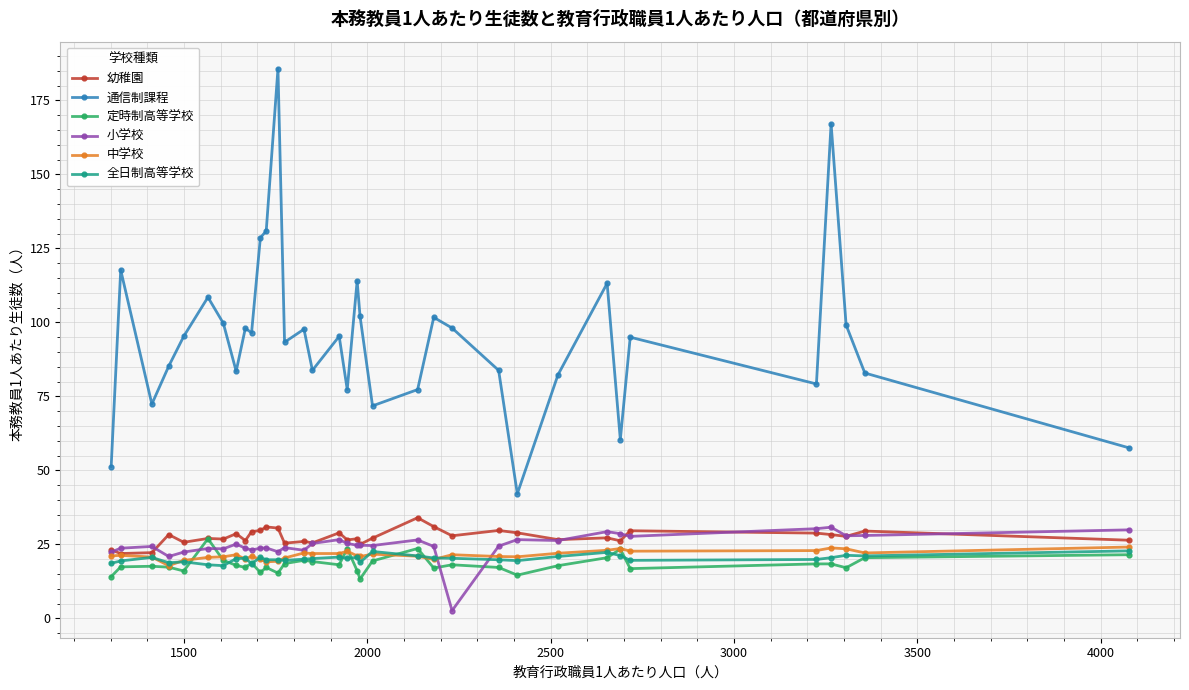

Which series has the widest spread of values?

通信制課程